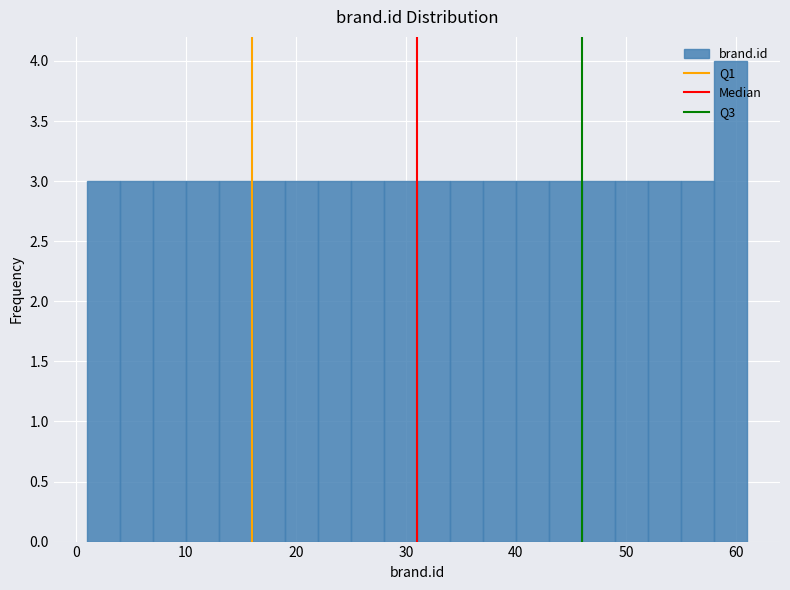

Read against the x-axis, roughly where is the centre of the tallest bar?

60